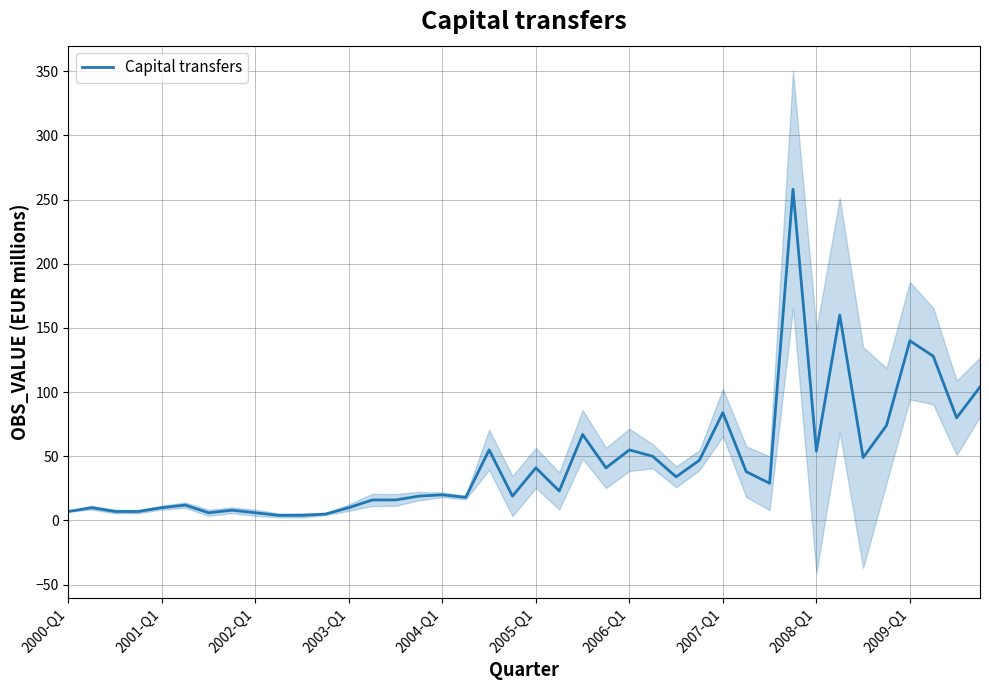

What is the maximum value for Capital transfers?

258